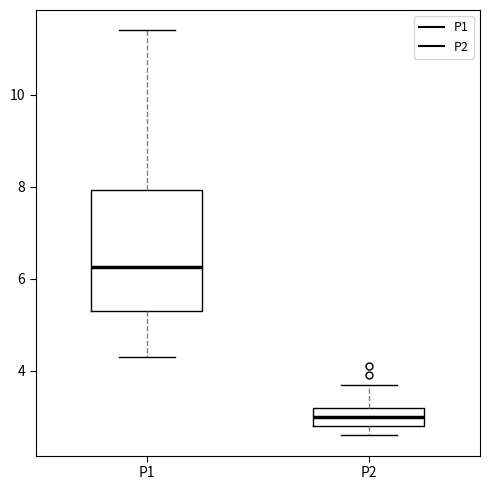

Reading left to right, transcribe this box plot: for each box, give where its median line is, the range the box spans, and where its two whiskers end, as read against the y-axis. The values are not printed on the chart, so give them approximately, as read against the axis.

P1: median 6.2, box 5.4 to 8.0, whiskers 4.4 to 11.4
P2: median 3.0, box 2.8 to 3.2, whiskers 2.6 to 3.8